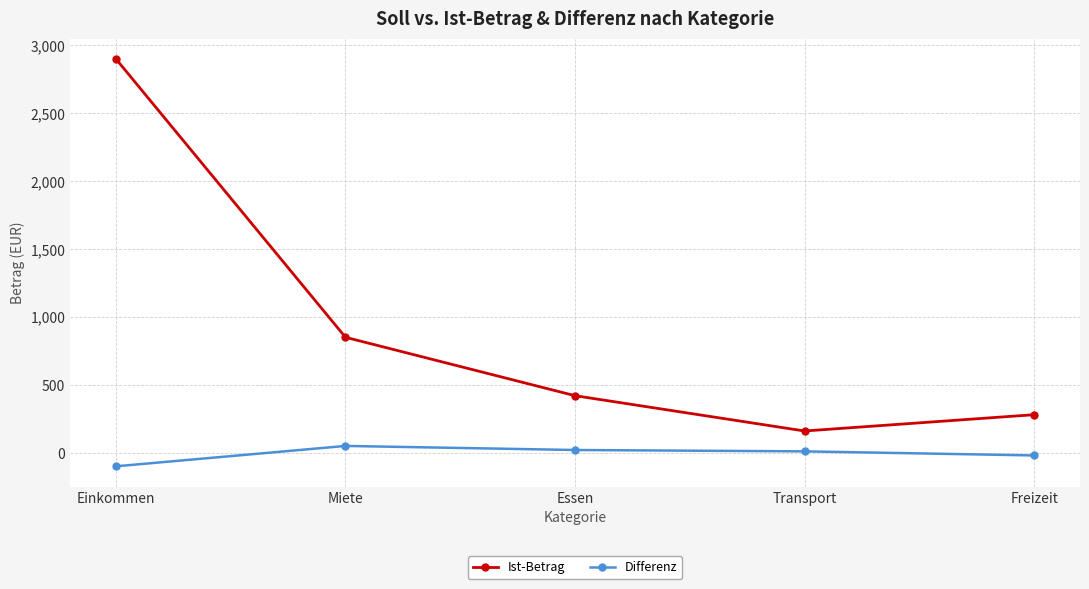

What is the label of the 5th point from the left?

Freizeit